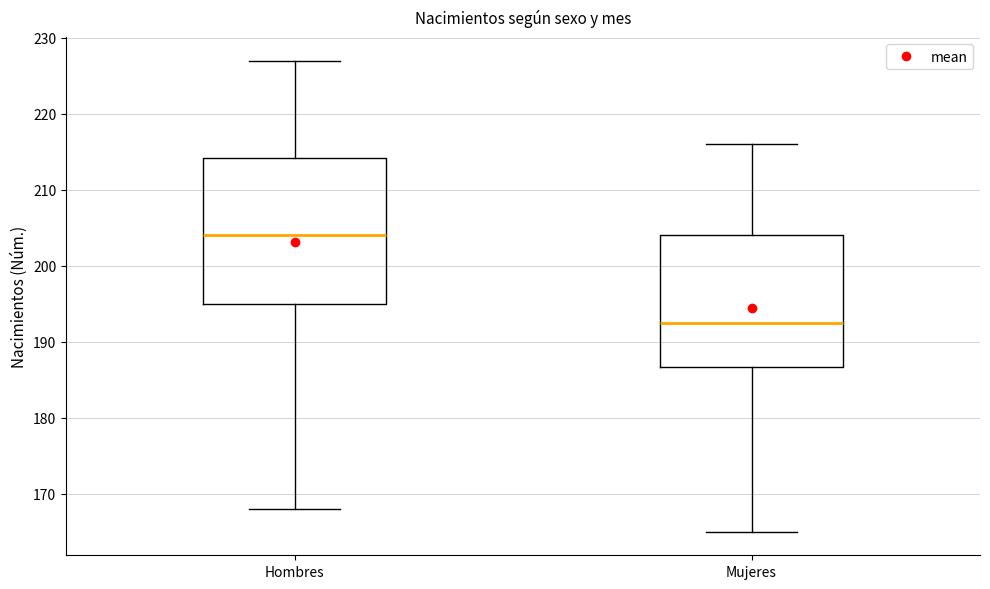

Where is the lower edge of the box for Mujeres on the y-axis? The values are not printed on the chart, so give them approximately, as read against the axis.

187